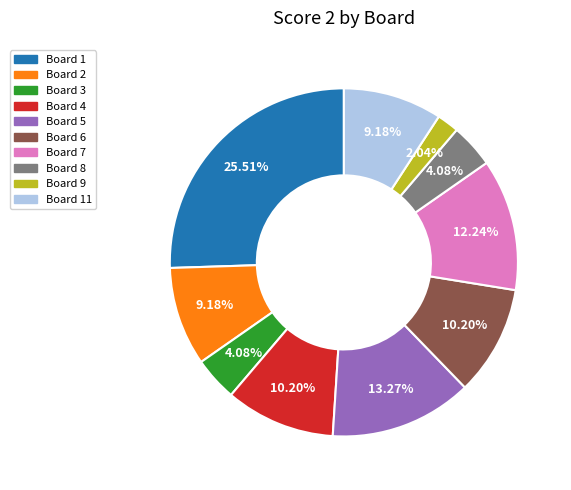

Is there any slice that represents more than half of the pie?

No